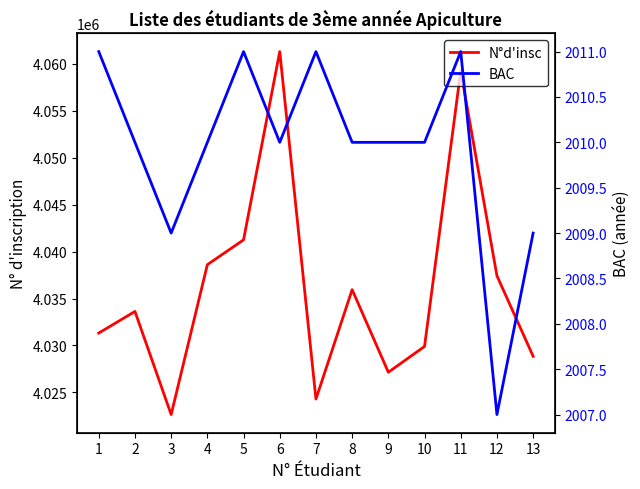

True or false: BAC has a value of 2010 at 9.

True